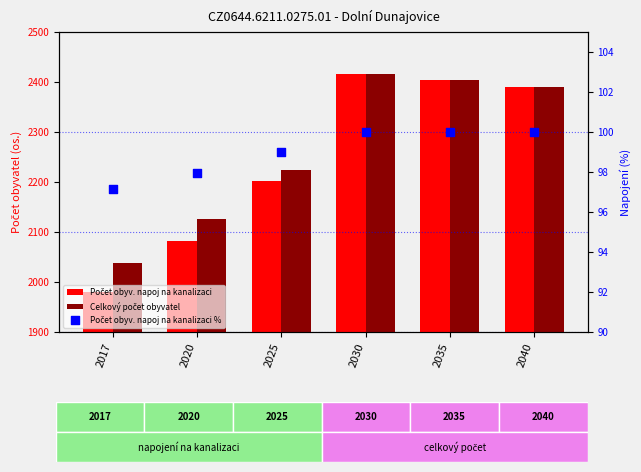

What are all the series names shown in the legend?

Počet obyv. napoj na kanalizaci, Celkový počet obyvatel, Počet obyv. napoj na kanalizaci %